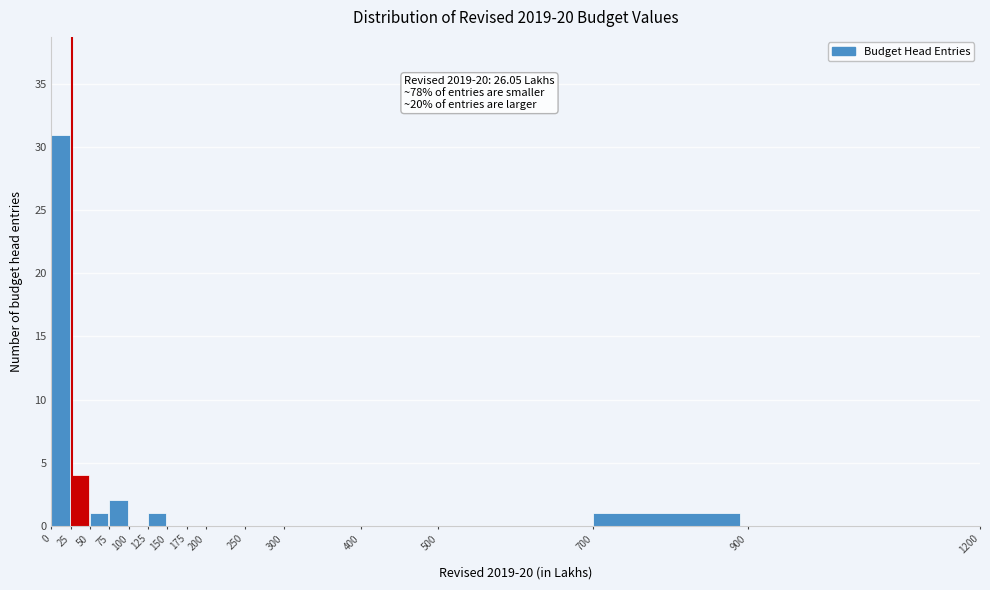

Which range on the x-axis has the tallest bar?

0 to 25